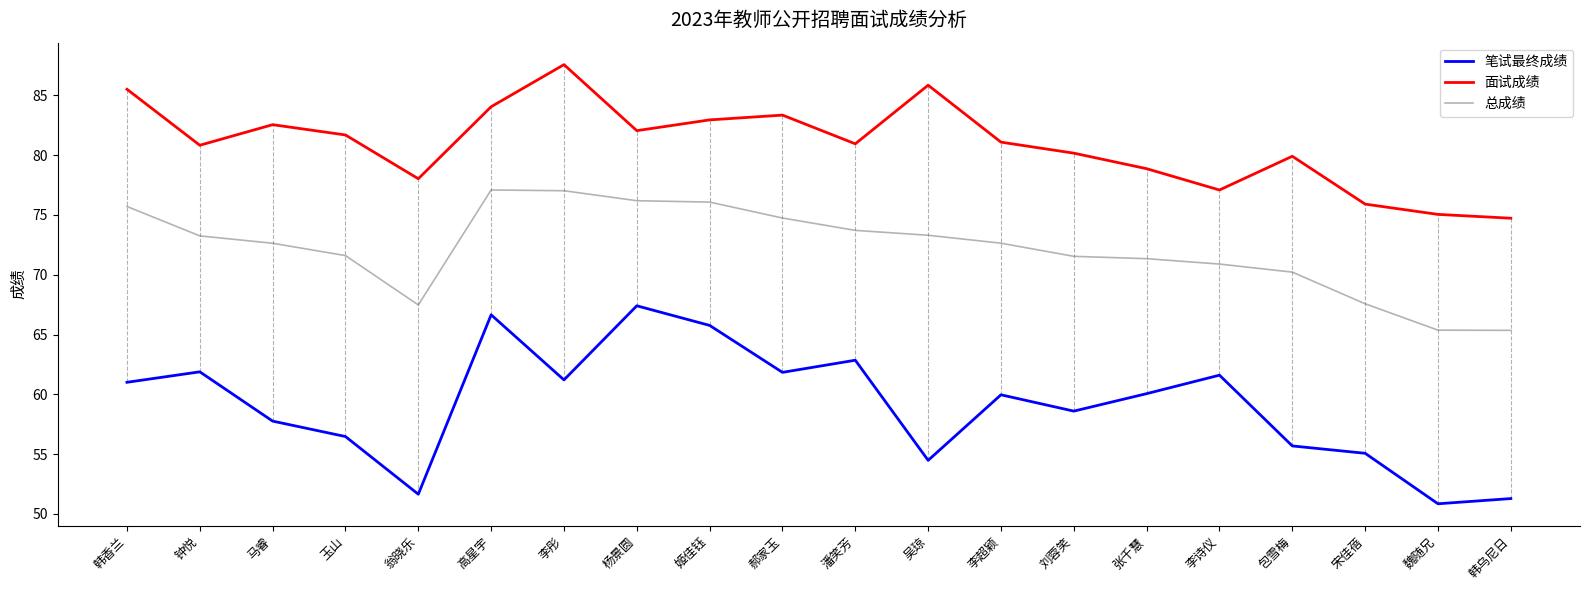

How many lines are shown in the chart?

3